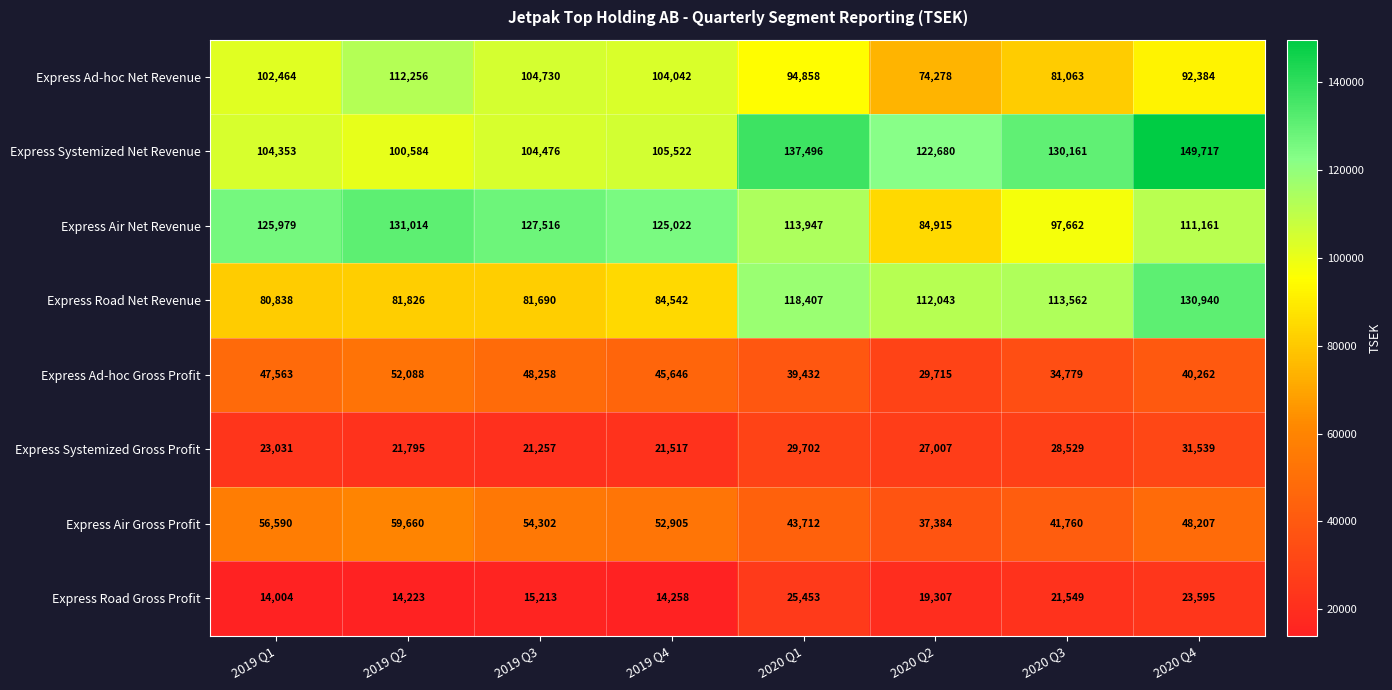

What is the smallest value displayed?

14004